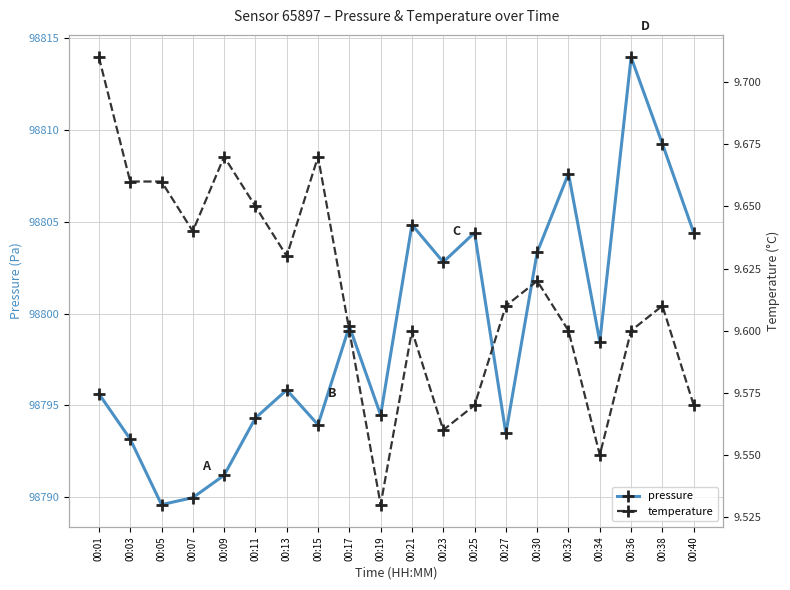

At which category is the sum across all series the highest?

00:36